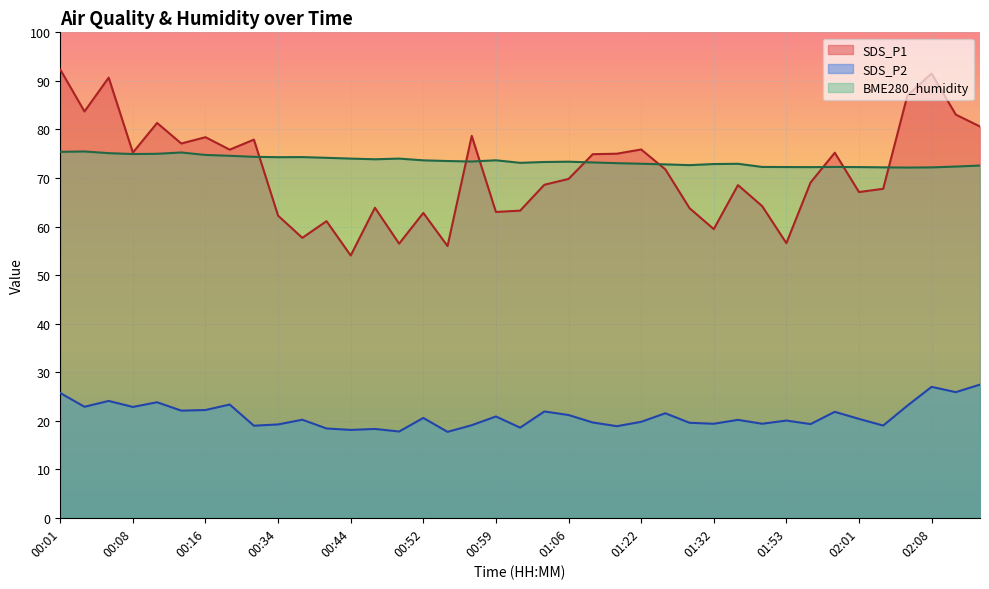

Which label corresponds to the smallest value in the chart?

00:54